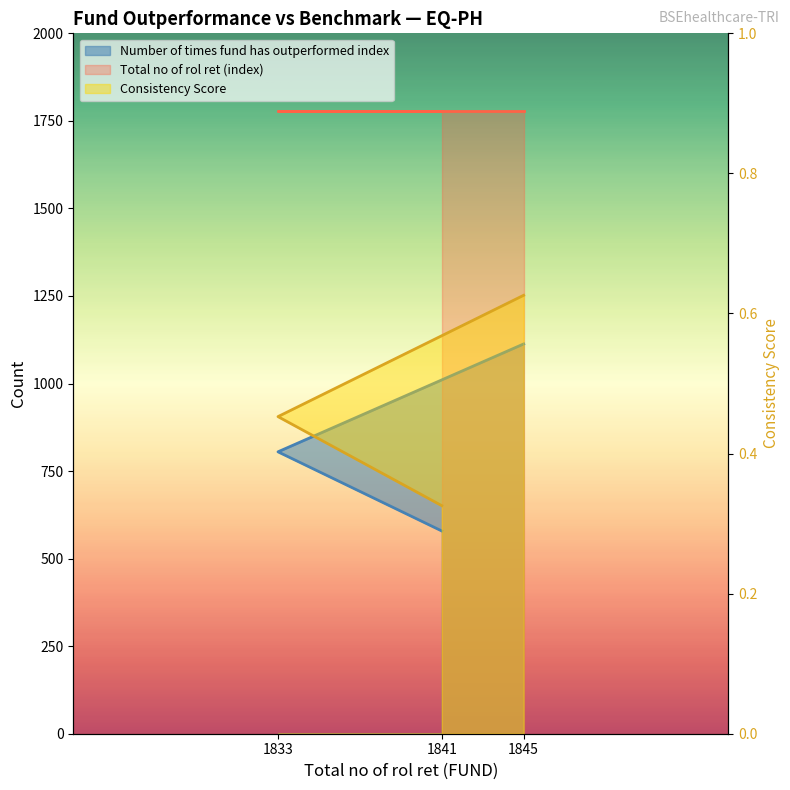

What is the value of the Number of times fund has outperformed index point at the 3rd from the left?

1113.0